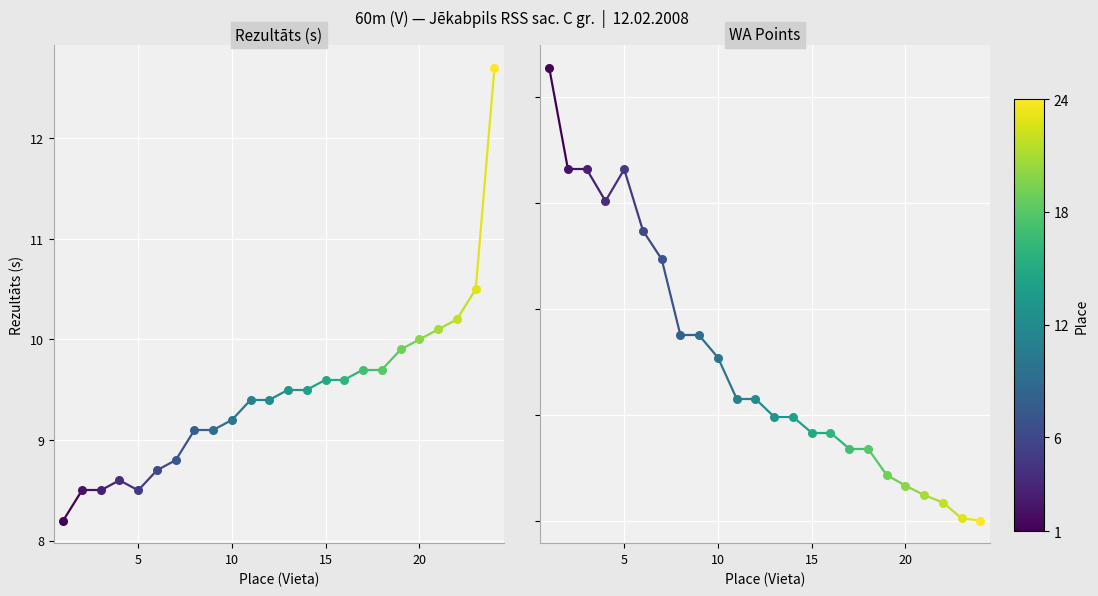

At how many categories does at least one series exceed 276?

2